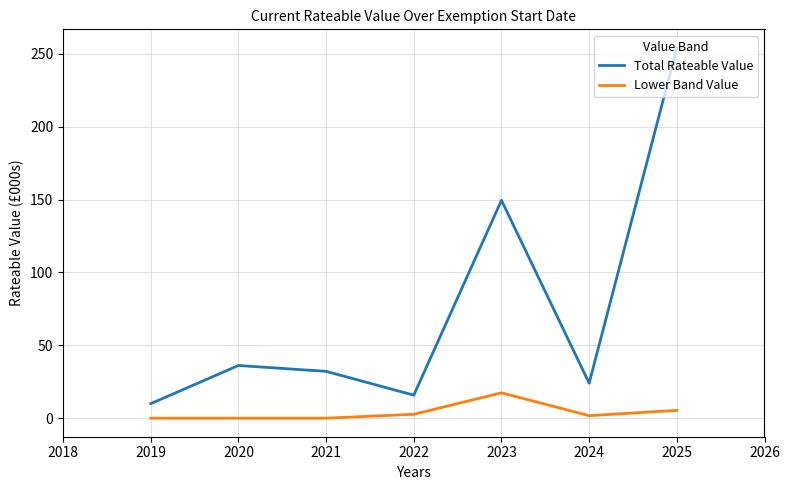

What is the difference between the highest and lowest values at 2024?

22.3